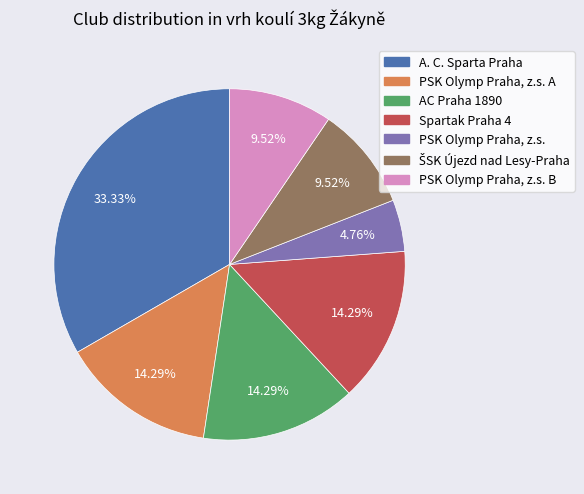

Does any single category account for the majority?

No